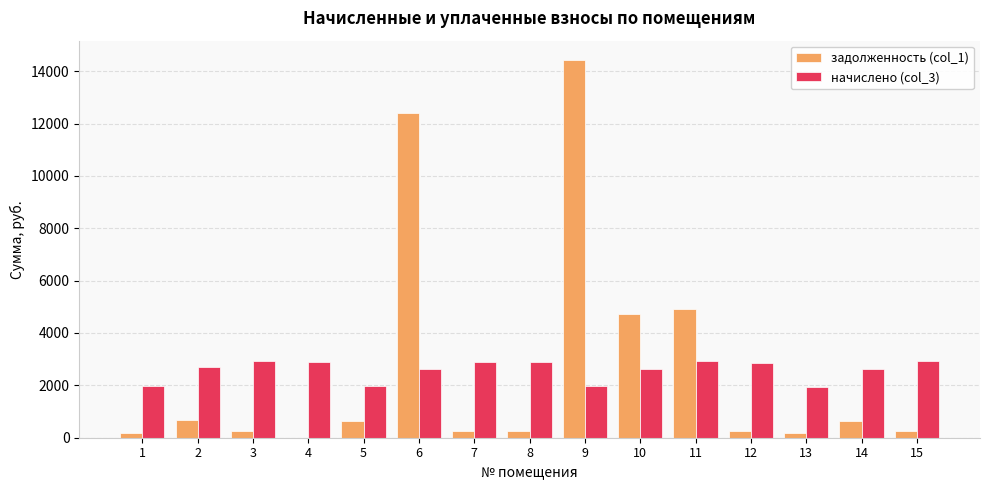

The value of задолженность (col_1) at 2 is 675.0. True or false?

True